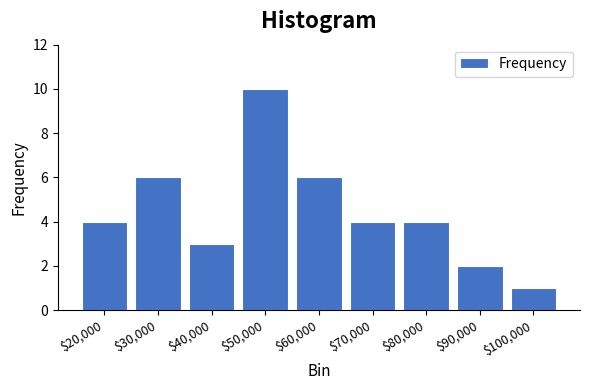

Reading left to right, transcribe all the data shown in this chart.

4	6	3	10	6	4	4	2	1